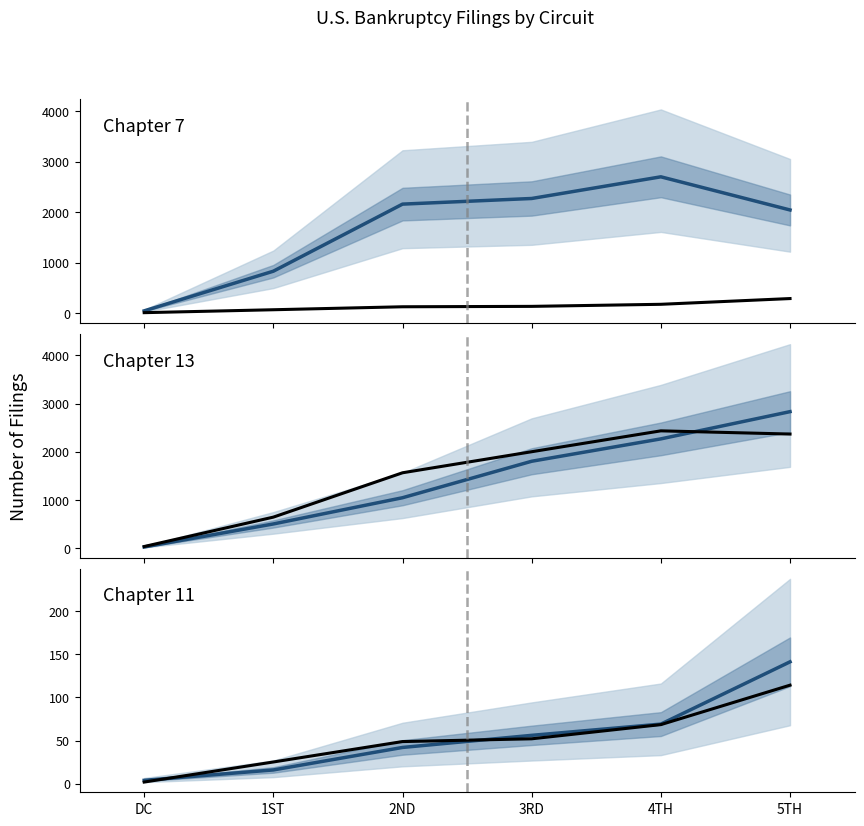

What position from the left is 1ST?

2